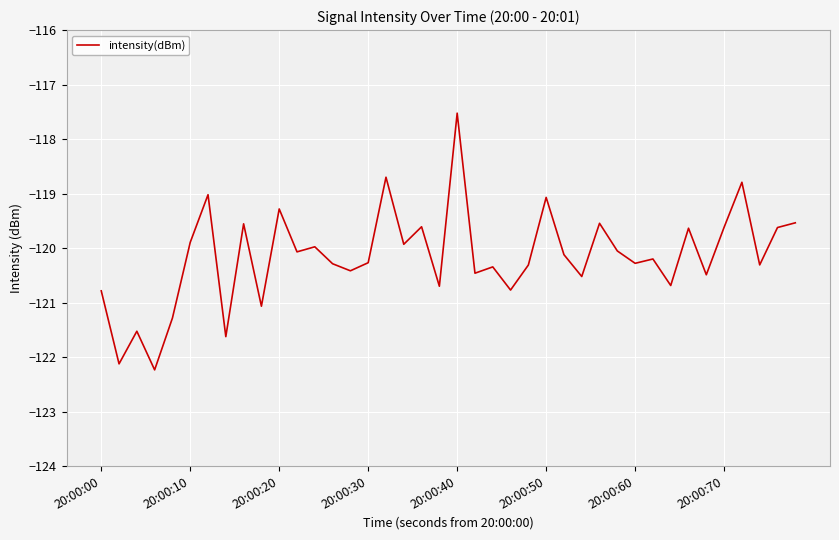

What is the maximum value shown in the chart?

-117.5